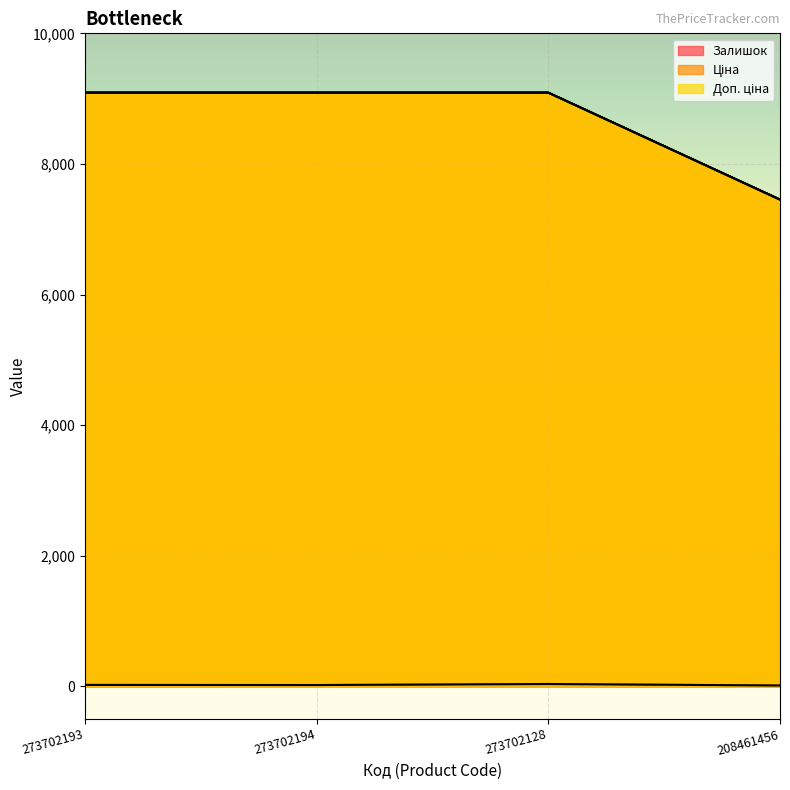

Where is Залишок nearest to the value 22?

273702193